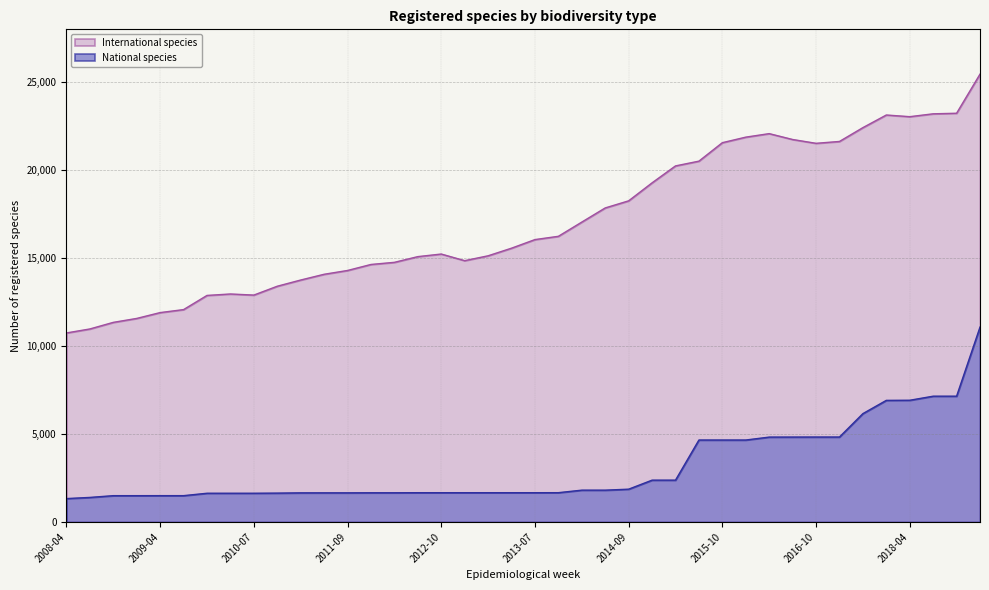

Which series has the largest total across all categories?

International species